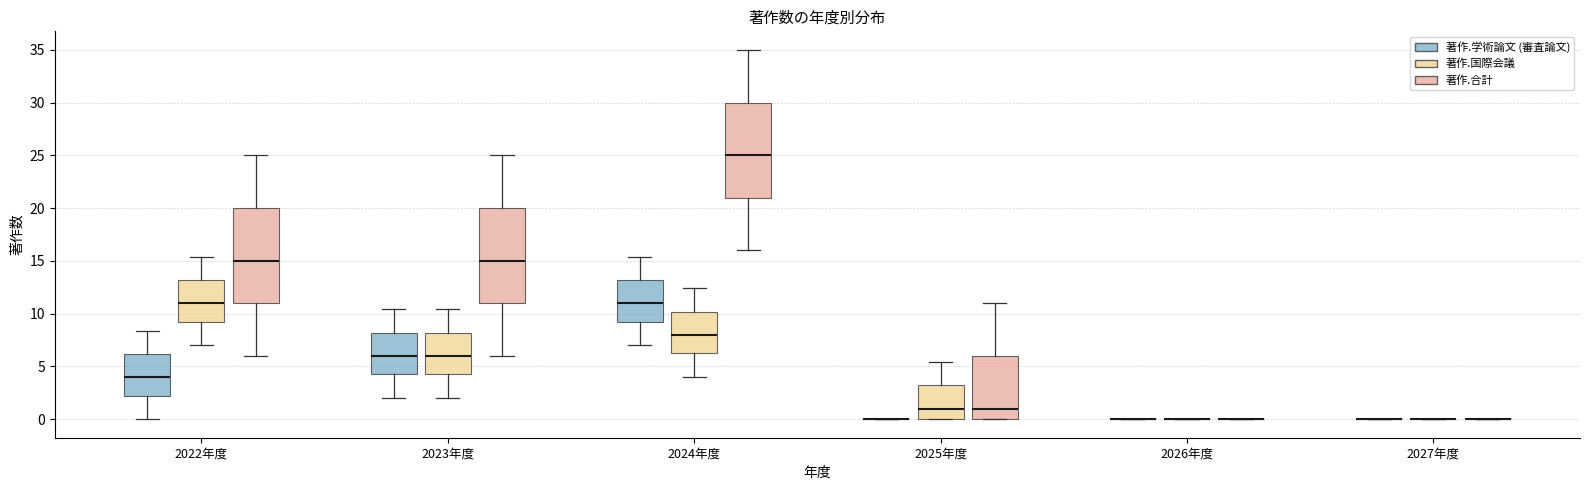

Reading left to right, read every box against the y-axis: the position of its median line, the range the box covers, and the ends of its whiskers. The values are not printed on the chart, so give them approximately, as read against the axis.

2022年度 (著作.学術論文 (審査論文)): median 4.0, box 2.0 to 6.0, whiskers 0.0 to 8.5
2022年度 (著作.国際会議): median 11.0, box 9.0 to 13.0, whiskers 7.0 to 15.5
2022年度 (著作.合計): median 15.0, box 11.0 to 20.0, whiskers 6.0 to 25.0
2023年度 (著作.学術論文 (審査論文)): median 6.0, box 4.0 to 8.0, whiskers 2.0 to 10.5
2023年度 (著作.国際会議): median 6.0, box 4.0 to 8.0, whiskers 2.0 to 10.5
2023年度 (著作.合計): median 15.0, box 11.0 to 20.0, whiskers 6.0 to 25.0
2024年度 (著作.学術論文 (審査論文)): median 11.0, box 9.0 to 13.0, whiskers 7.0 to 15.5
2024年度 (著作.国際会議): median 8.0, box 6.0 to 10.0, whiskers 4.0 to 12.5
2024年度 (著作.合計): median 25.0, box 21.0 to 30.0, whiskers 16.0 to 35.0
2025年度 (著作.学術論文 (審査論文)): box collapsed to a line at 0.0, whiskers 0.0 to 0.0
2025年度 (著作.国際会議): median 1.0, box 0.0 to 3.0, whiskers 0.0 to 5.5
2025年度 (著作.合計): median 1.0, box 0.0 to 6.0, whiskers 0.0 to 11.0
2026年度 (著作.学術論文 (審査論文)): box collapsed to a line at 0.0, whiskers 0.0 to 0.0
2026年度 (著作.国際会議): box collapsed to a line at 0.0, whiskers 0.0 to 0.0
2026年度 (著作.合計): box collapsed to a line at 0.0, whiskers 0.0 to 0.0
2027年度 (著作.学術論文 (審査論文)): box collapsed to a line at 0.0, whiskers 0.0 to 0.0
2027年度 (著作.国際会議): box collapsed to a line at 0.0, whiskers 0.0 to 0.0
2027年度 (著作.合計): box collapsed to a line at 0.0, whiskers 0.0 to 0.0